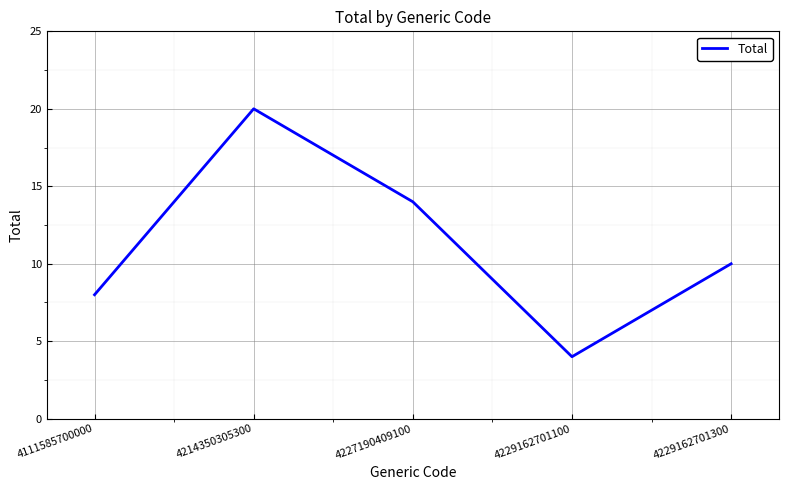

How many lines are shown in the chart?

1